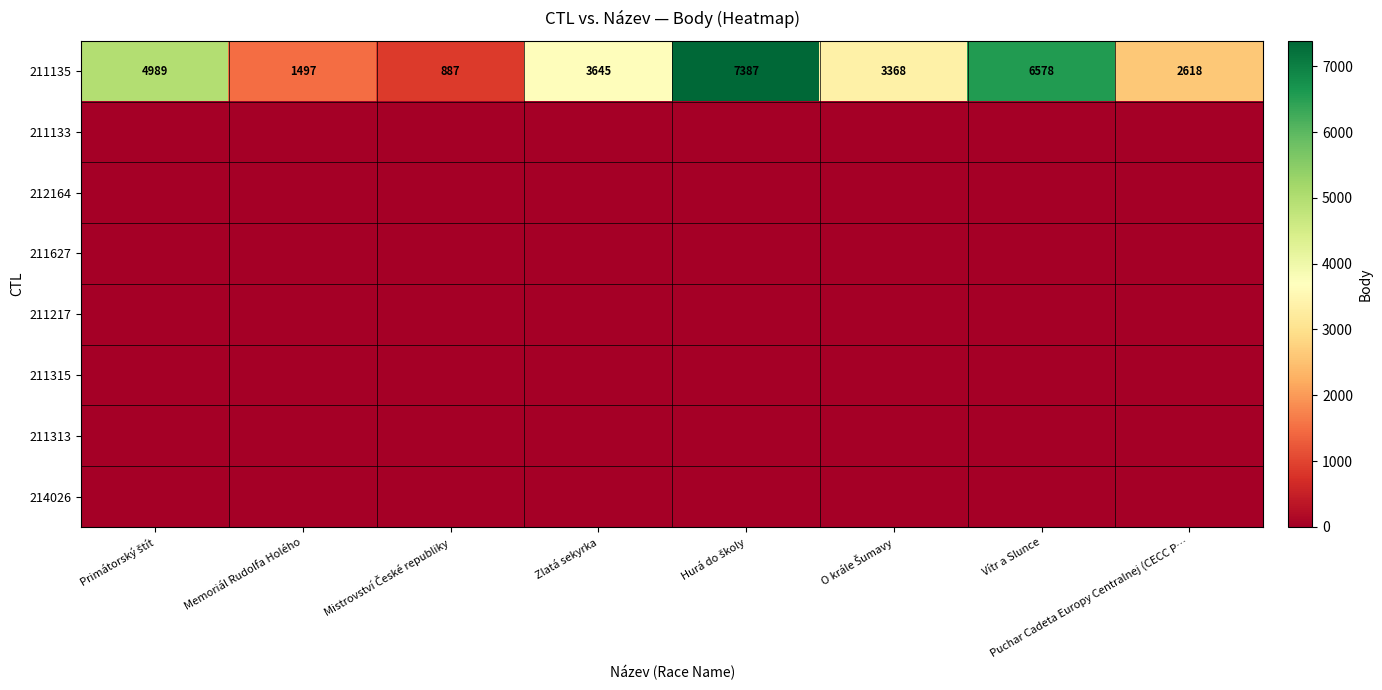

What is the sum of all 211135 values?

30969